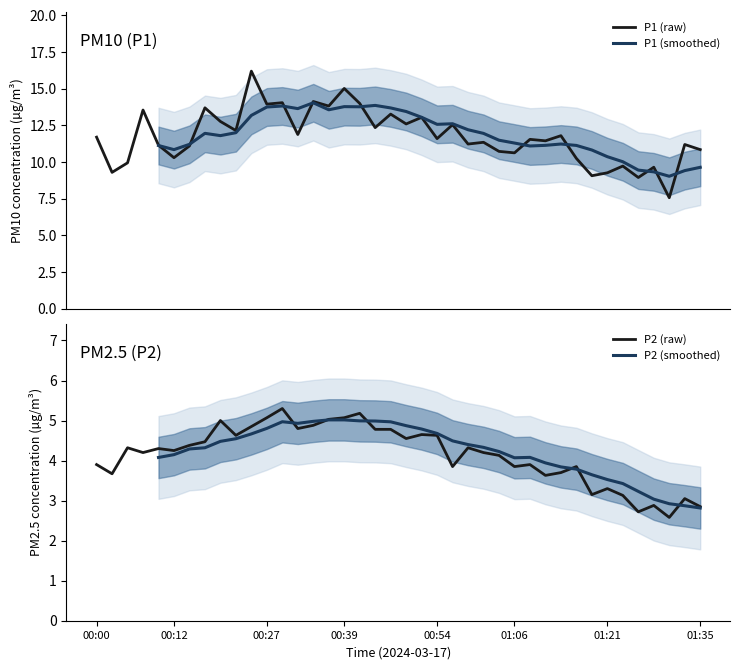

What position from the right is 10?

30